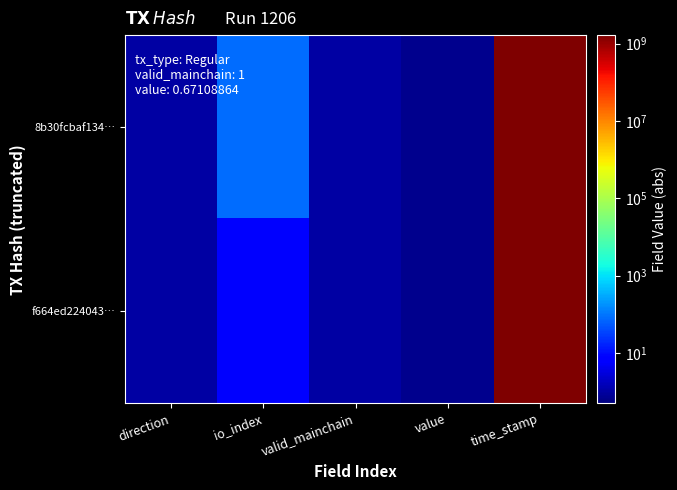

At which category is the sum across all series the highest?

time_stamp